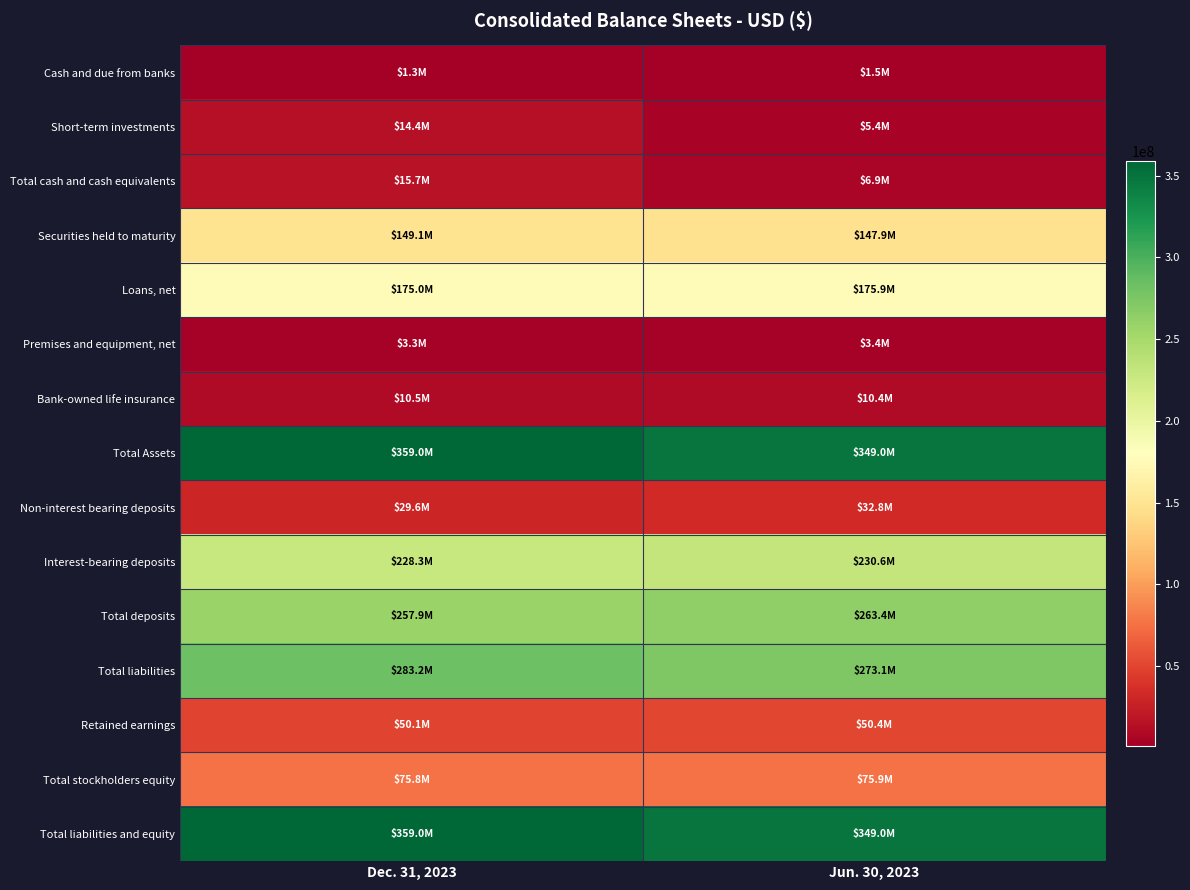

What is the difference between the highest and lowest values at Jun. 30, 2023?

347521000